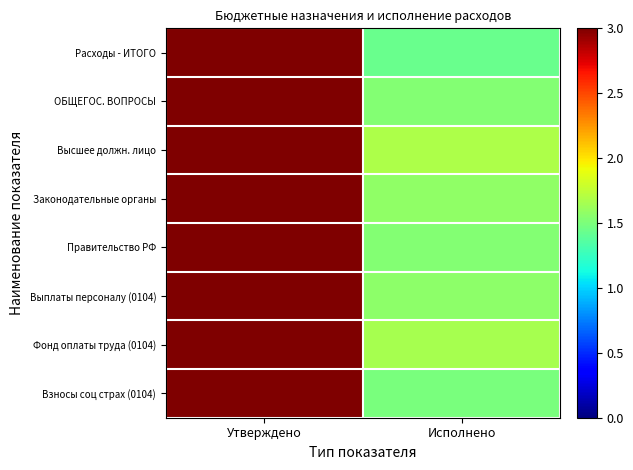

Between Утверждено and Исполнено, which series saw the biggest shift?

Расходы - ИТОГО